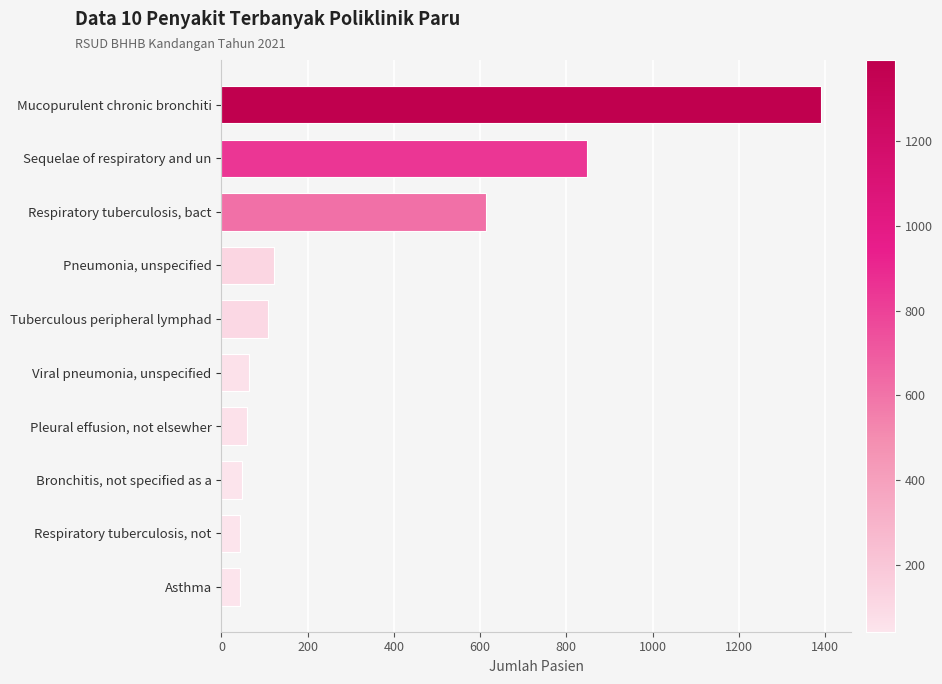

What is the difference between the maximum and minimum values?

1348